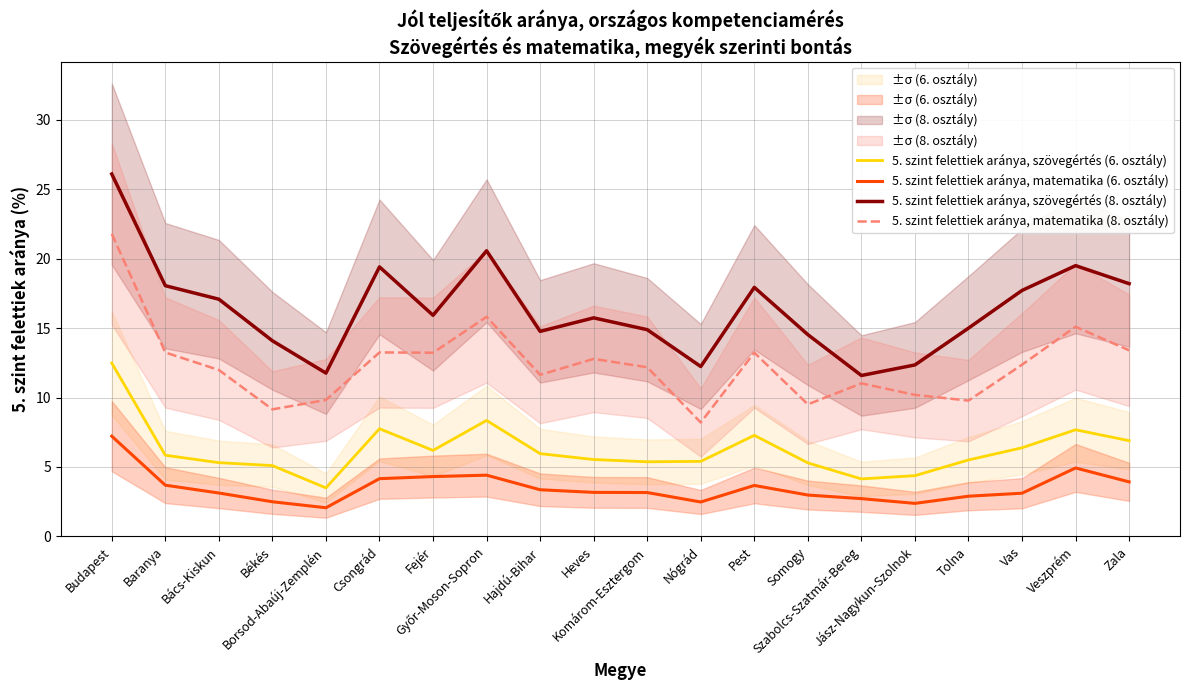

At how many categories does at least one series exceed 23?

1